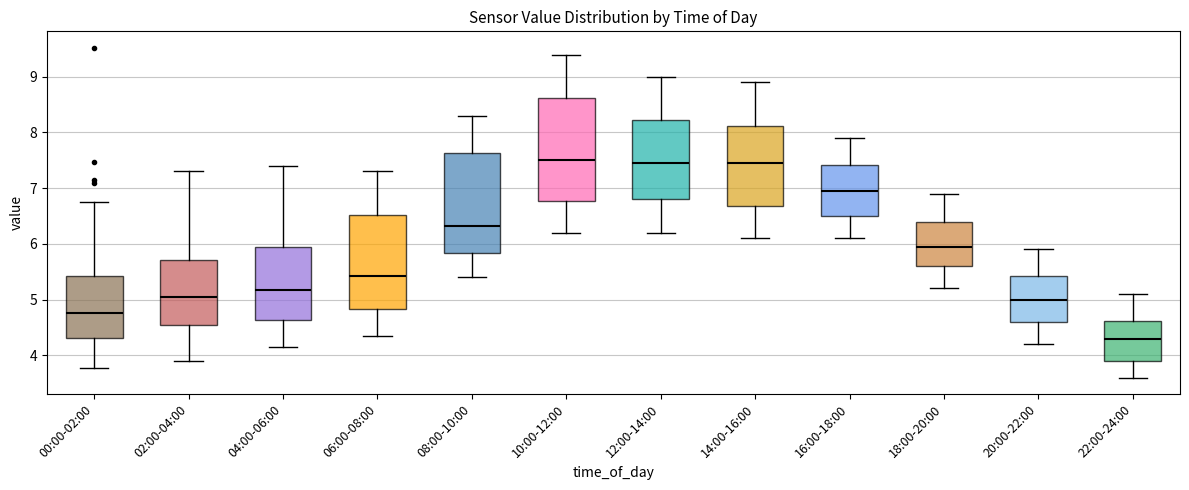

Which box's median line is the lowest?

22:00-24:00